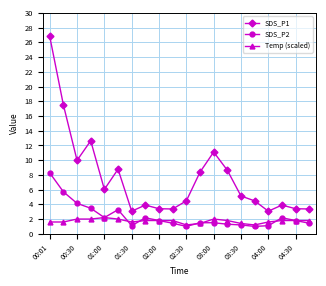

What is the lowest value of the Temp (scaled) series?

1.2